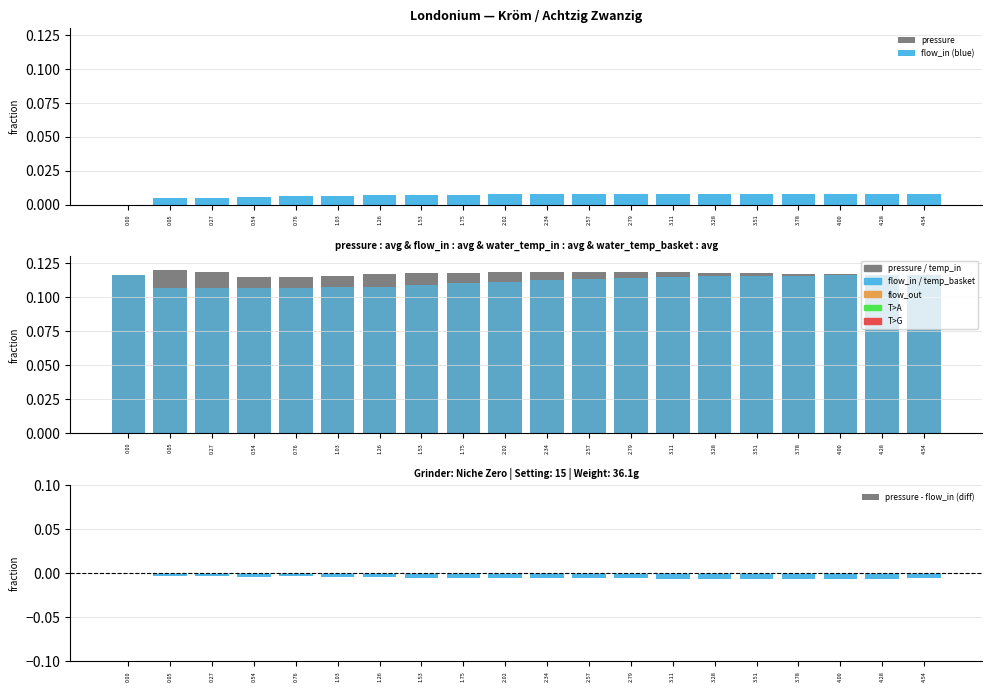

How many bars are there in each group?

3